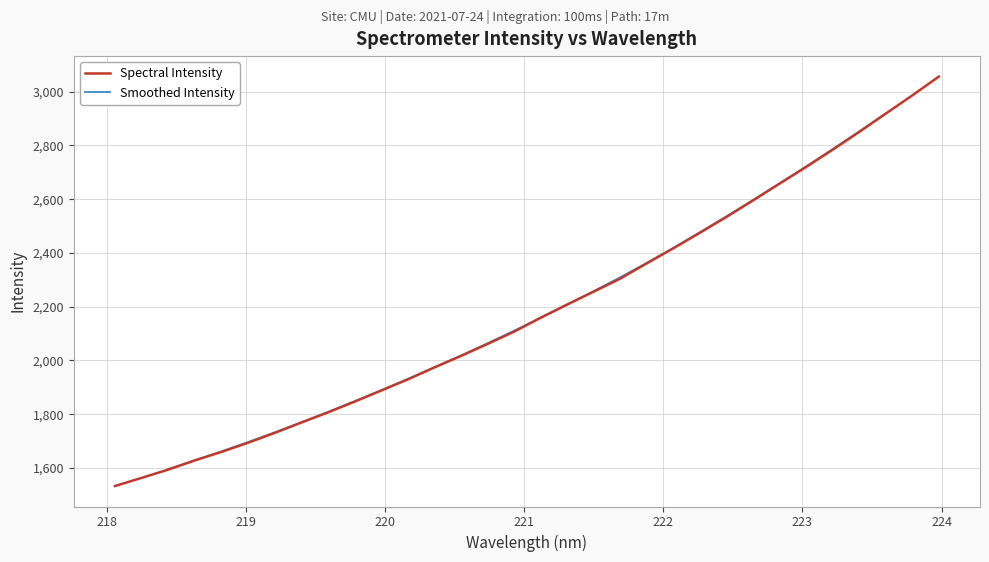

What is the difference between the values at 222.8355 and 223.2172?

126.1